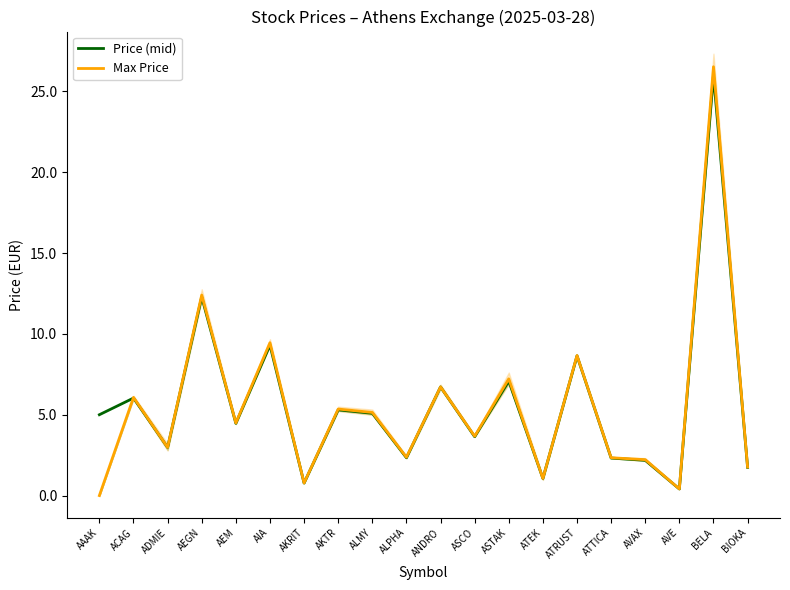

Reading right to left, extract all data points from this chart.

Price (mid): BIOKA=1.7	BELA=26.0	AVE=0.4	AVAX=2.2	ATTICA=2.3	ATRUST=8.6	ATEK=1.1	ASTAK=7.1	ASCO=3.6	ANDRO=6.7	ALPHA=2.3	ALMY=5.1	AKTR=5.3	AKRIT=0.8	AIA=9.3	AEM=4.5	AEGN=12.3	ADMIE=3.0	ACAG=6.0	AAAK=5.0
Max Price: BIOKA=1.8	BELA=26.5	AVE=0.4	AVAX=2.2	ATTICA=2.3	ATRUST=8.7	ATEK=1.1	ASTAK=7.2	ASCO=3.7	ANDRO=6.7	ALPHA=2.4	ALMY=5.1	AKTR=5.3	AKRIT=0.8	AIA=9.4	AEM=4.5	AEGN=12.4	ADMIE=3.0	ACAG=6.1	AAAK=0.0